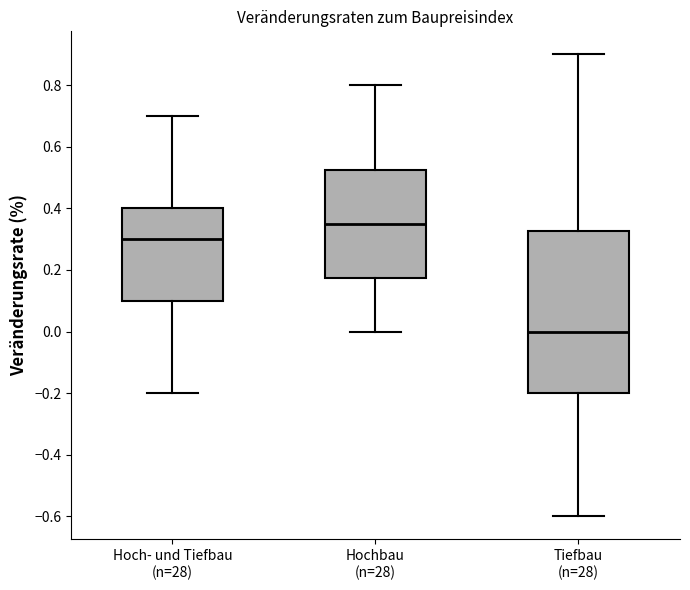

Reading left to right, read every box against the y-axis: the position of its median line, the range the box covers, and the ends of its whiskers. The values are not printed on the chart, so give them approximately, as read against the axis.

Hoch- und Tiefbau (n=28): median 0.30, box 0.10 to 0.40, whiskers -0.20 to 0.70
Hochbau (n=28): median 0.36, box 0.18 to 0.52, whiskers 0.00 to 0.80
Tiefbau (n=28): median 0.00, box -0.20 to 0.32, whiskers -0.60 to 0.90